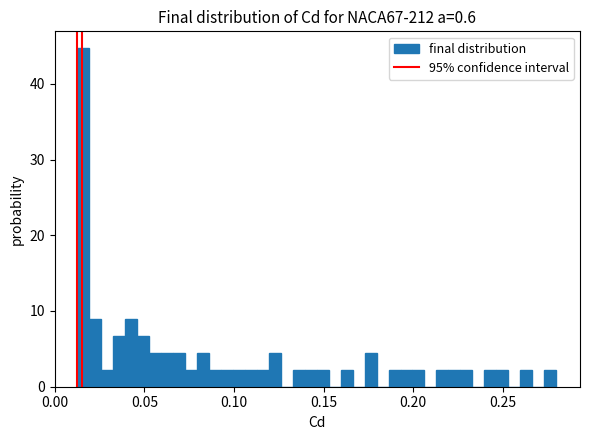

Around what value on the x-axis is the tallest bar? Give the approximate position of its centre, as read against the axis.

0.015